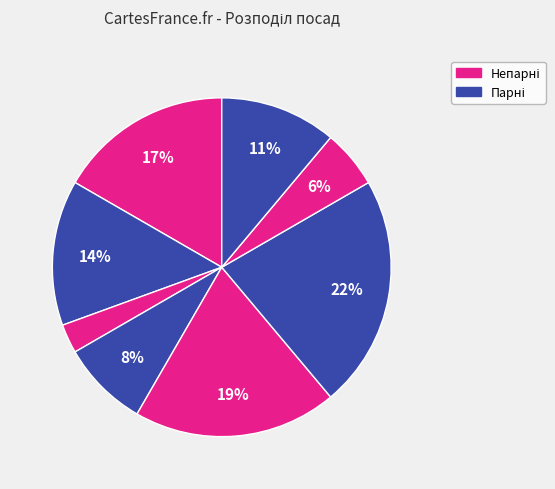

Is there a majority slice in this chart?

No